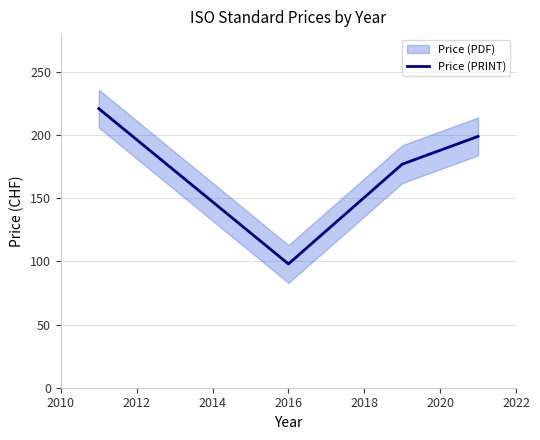

True or false: Price (PRINT) has more than 1 points higher than both neighbors.

False